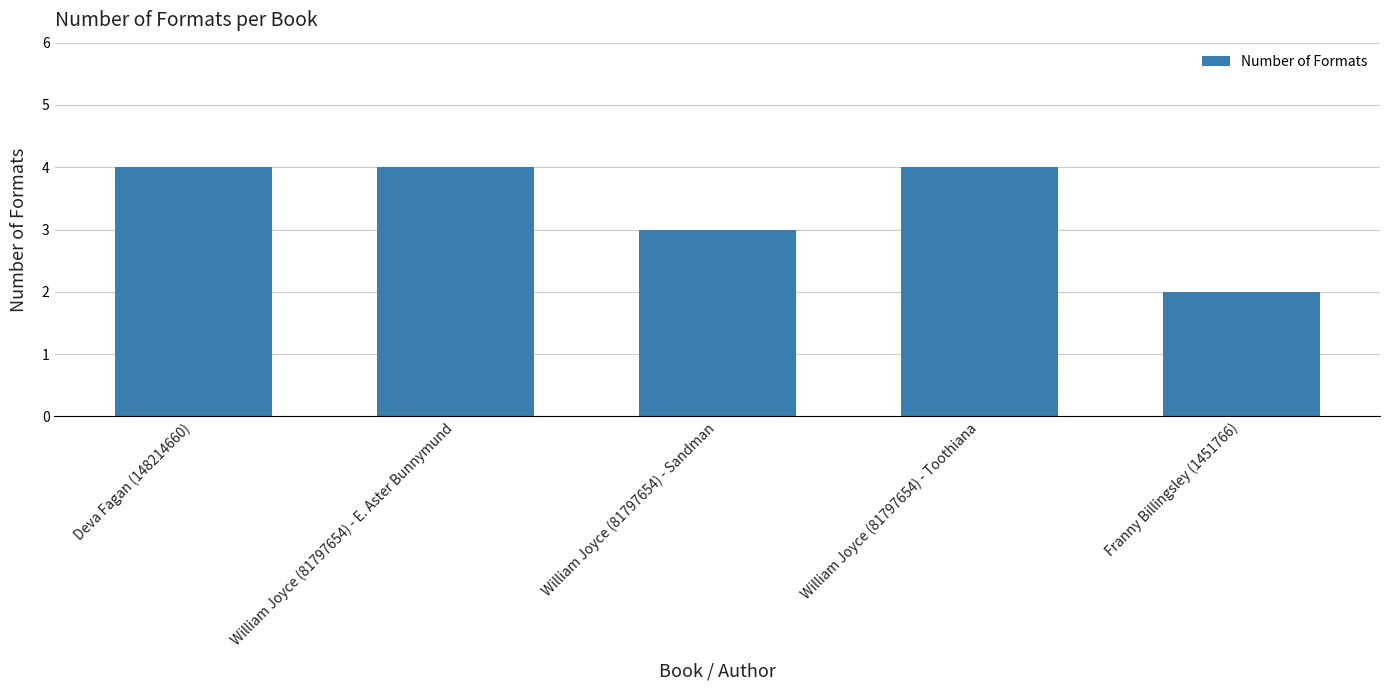

Between William Joyce (81797654) - Toothiana and Franny Billingsley (1451766), which is larger?

William Joyce (81797654) - Toothiana